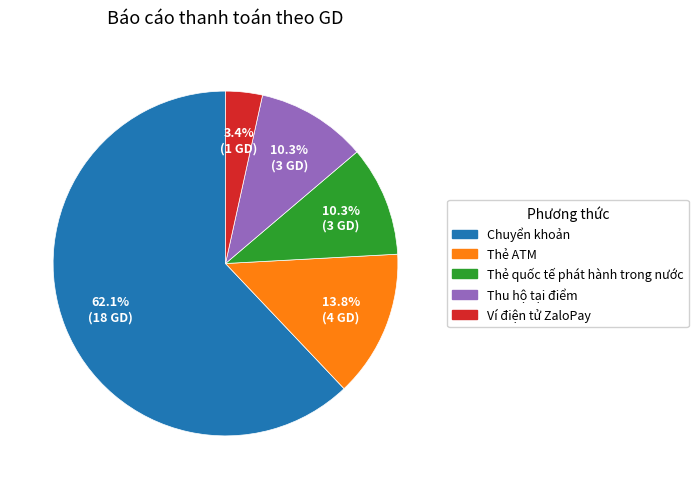

Is it true that Chuyển khoản is 62% of the pie?

True